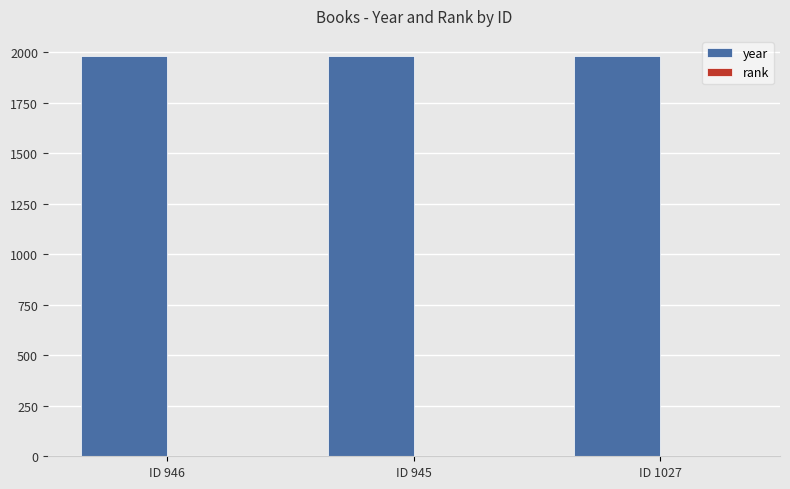

What is the greatest value displayed?

1983